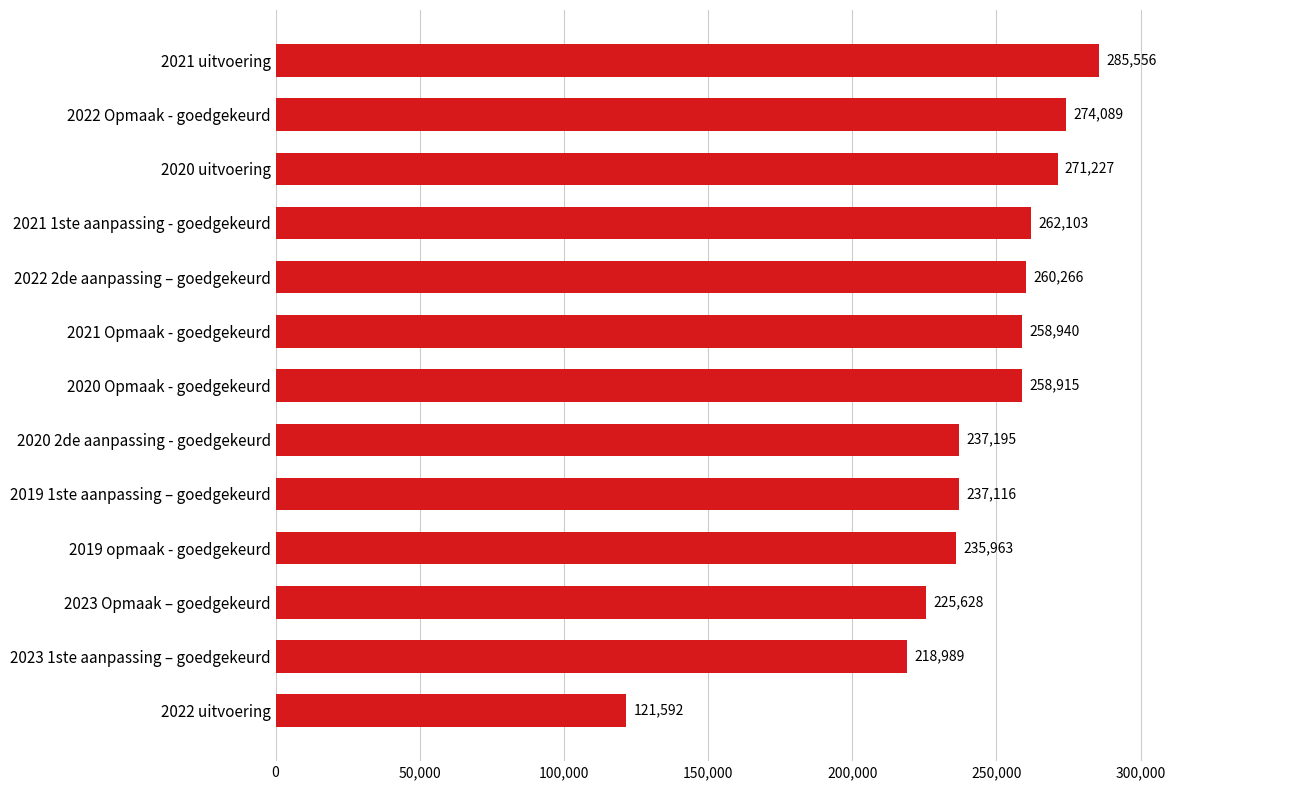

Which category has the highest value across all series?

2021 uitvoering